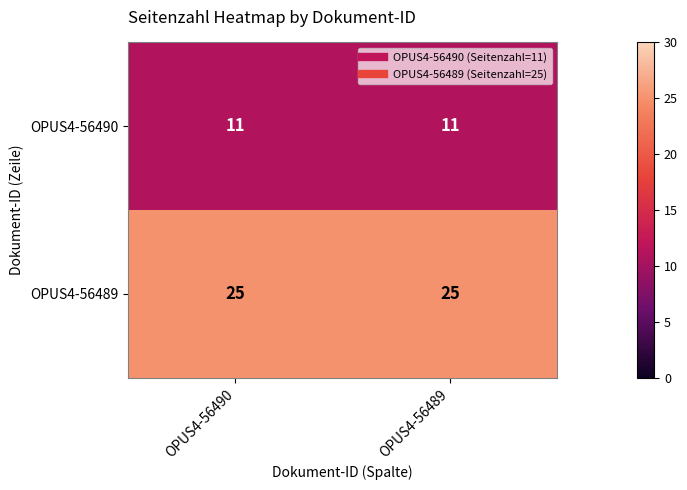

What is the total value across all series at OPUS4-56489?

36